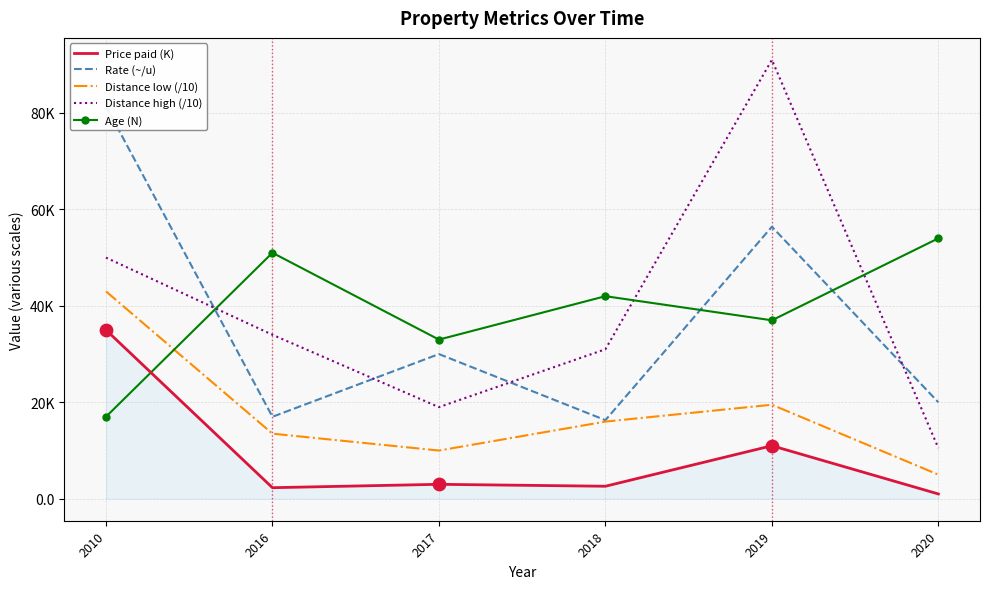

What are all the series names shown in the legend?

Price paid (K), Rate (~/u), Distance low (/10), Distance high (/10), Age (N)